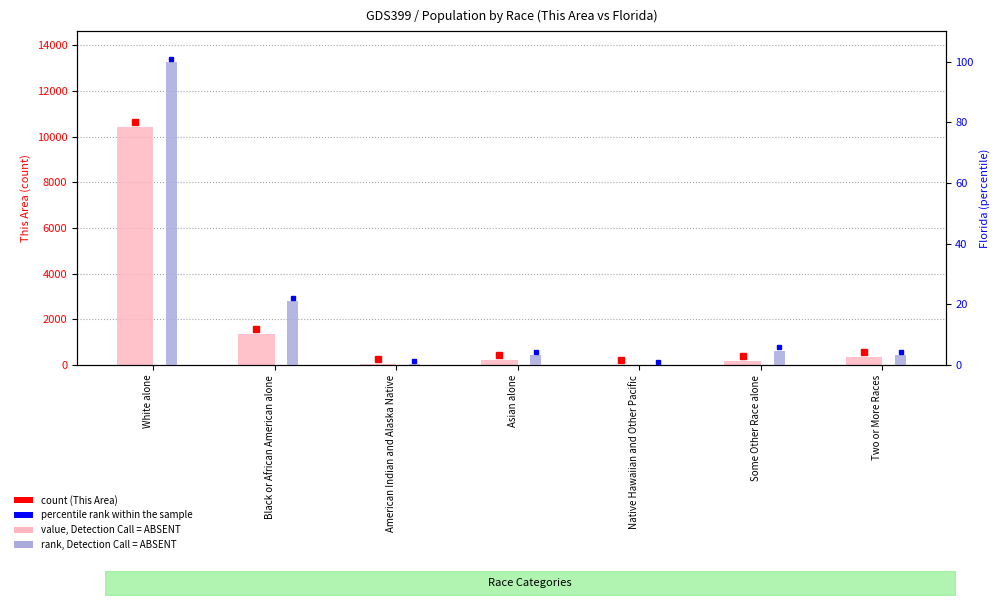

The value of This Area (count) at Some Other Race alone is 93.0. True or false?

False